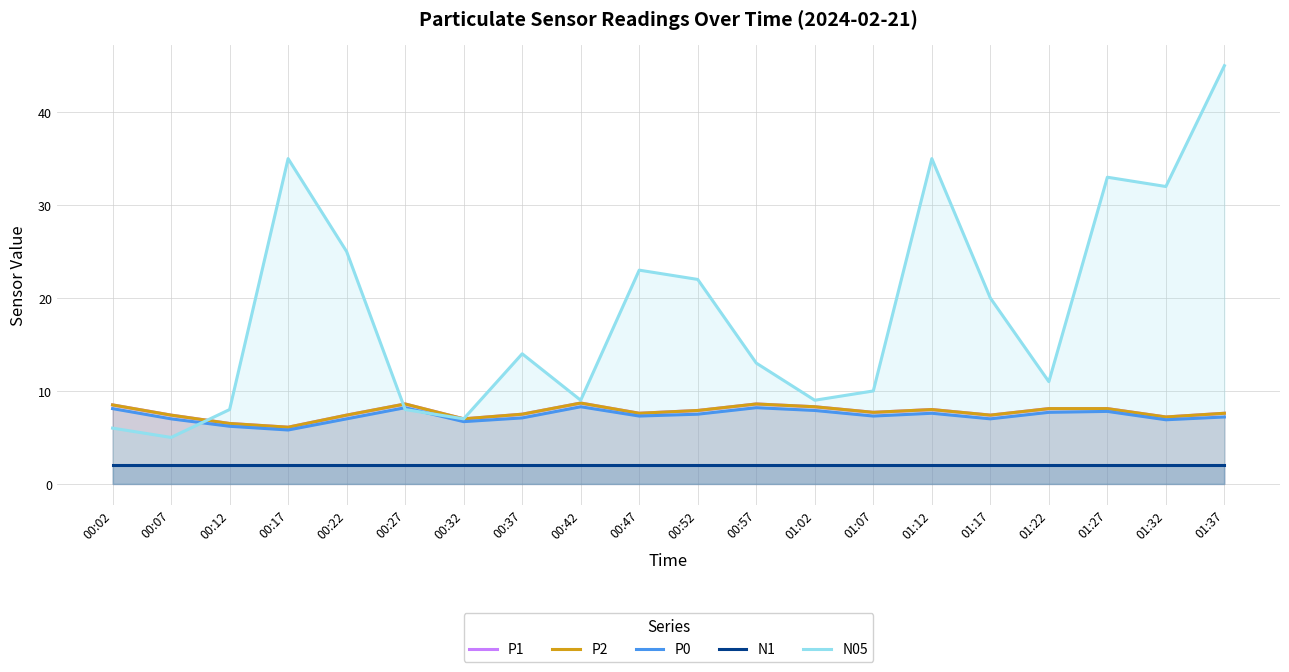

What is the approximate value of N05 at 01:27?

33.0